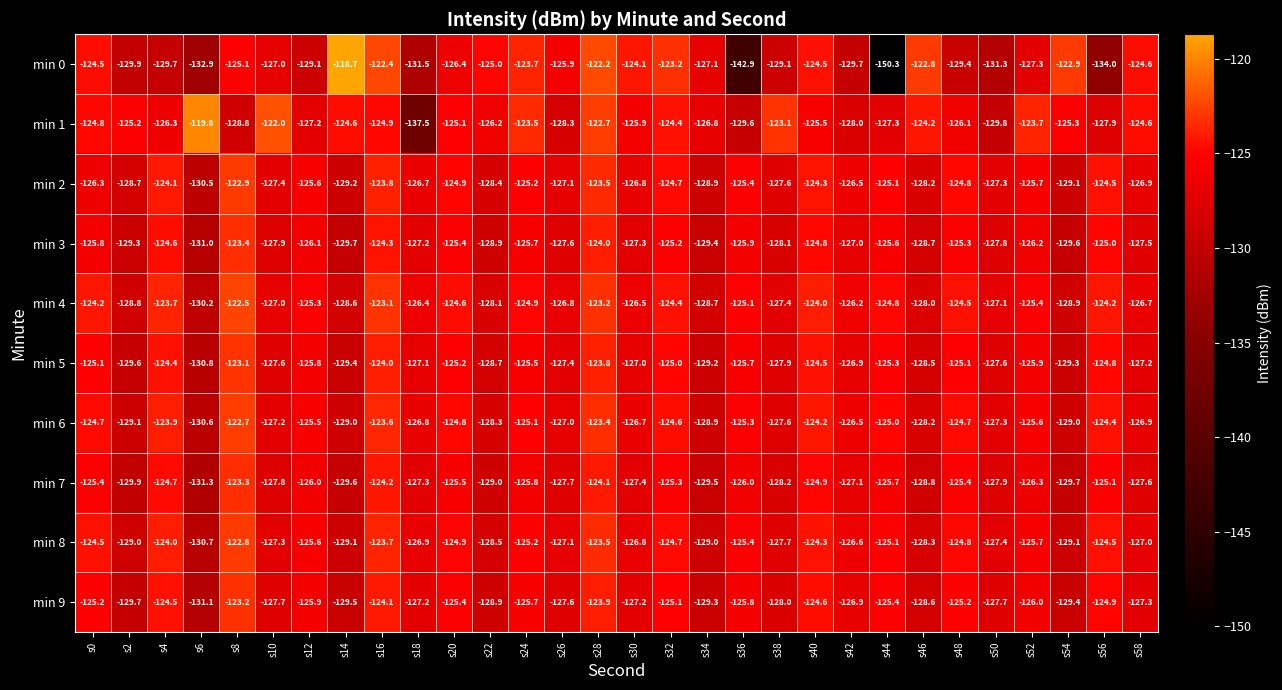

Is the value of min 3 at s28 greater than the value of min 7 at s44?

Yes